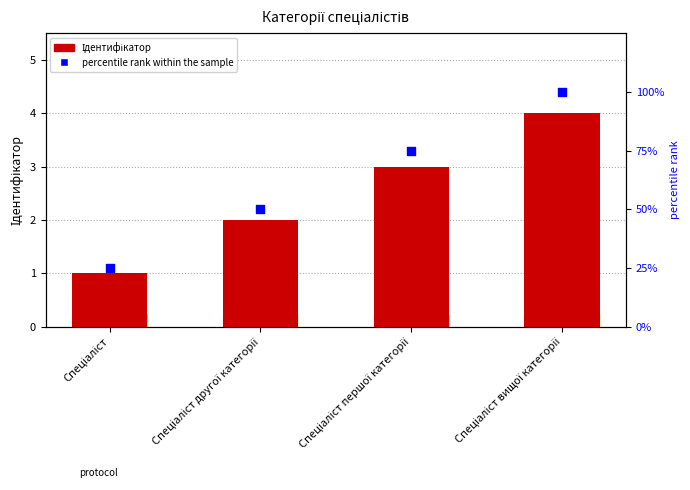

At which category is the sum across all series the highest?

Спеціаліст вищої категорії